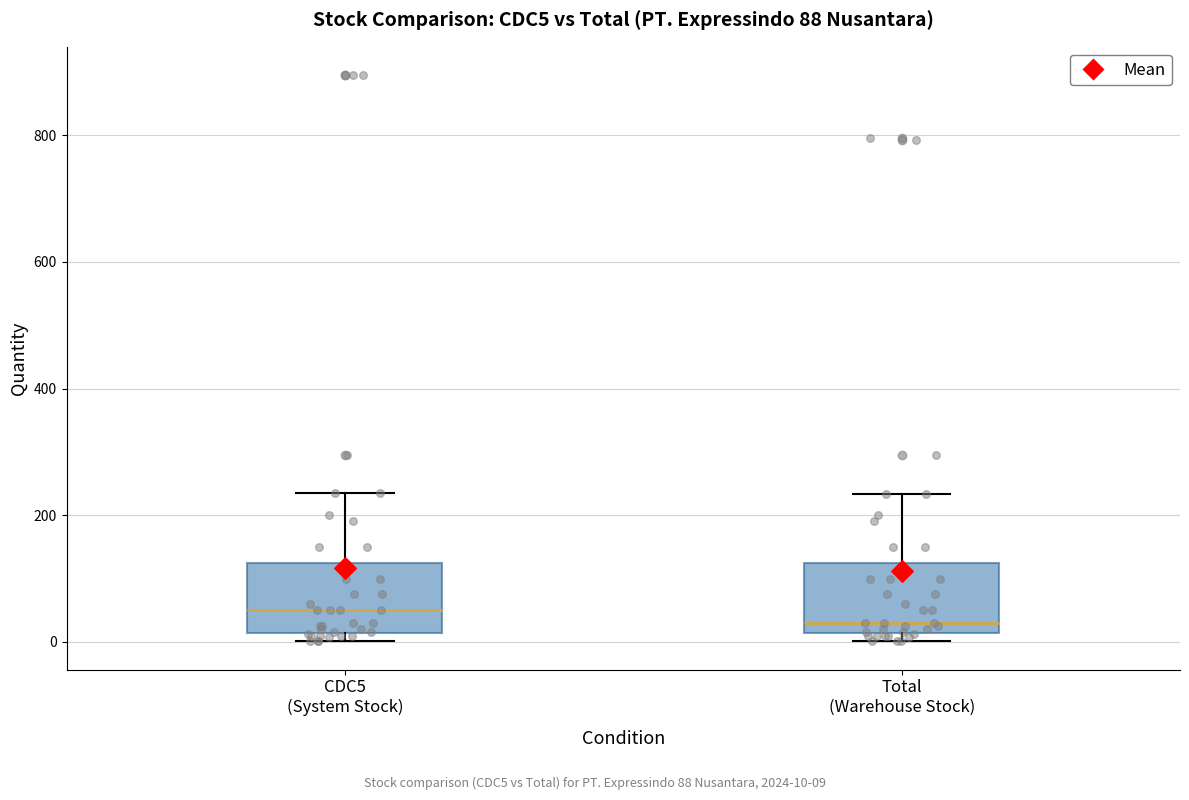

Which box has the lowest median line?

Total (Warehouse Stock)